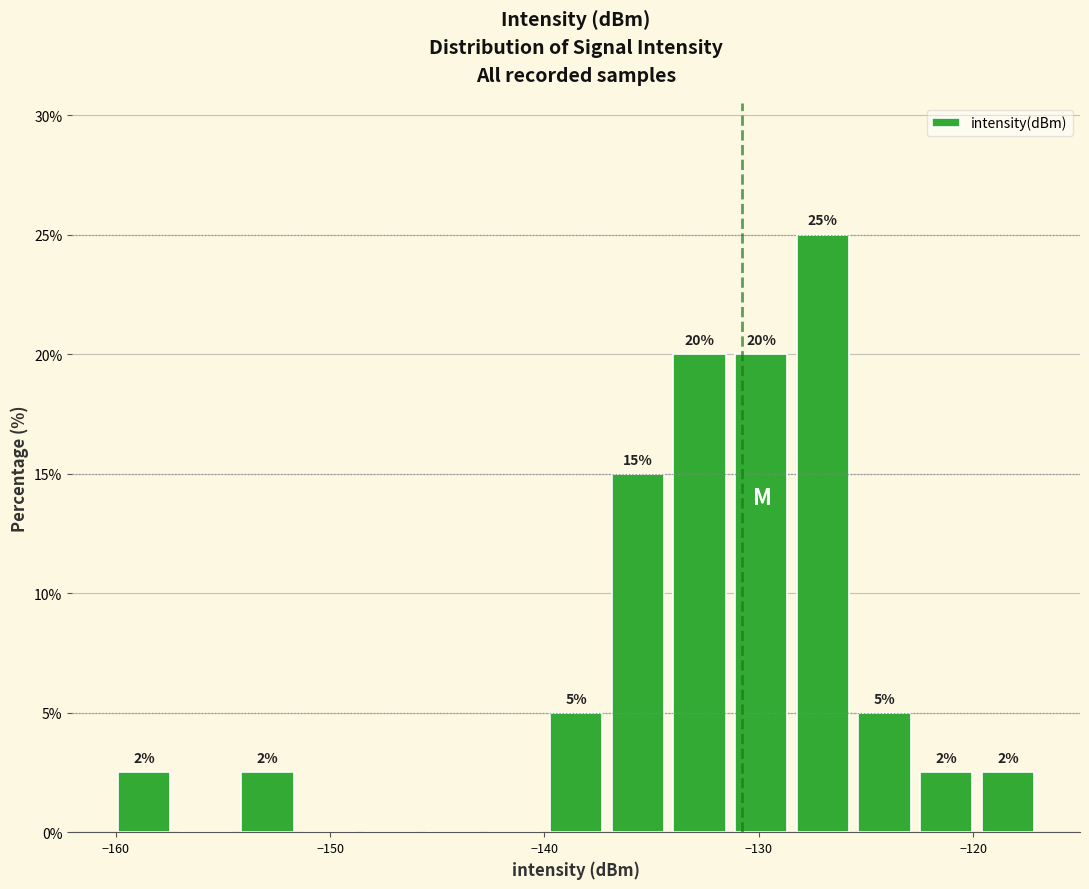

Read against the x-axis, roughly where is the centre of the tallest bar?

-127